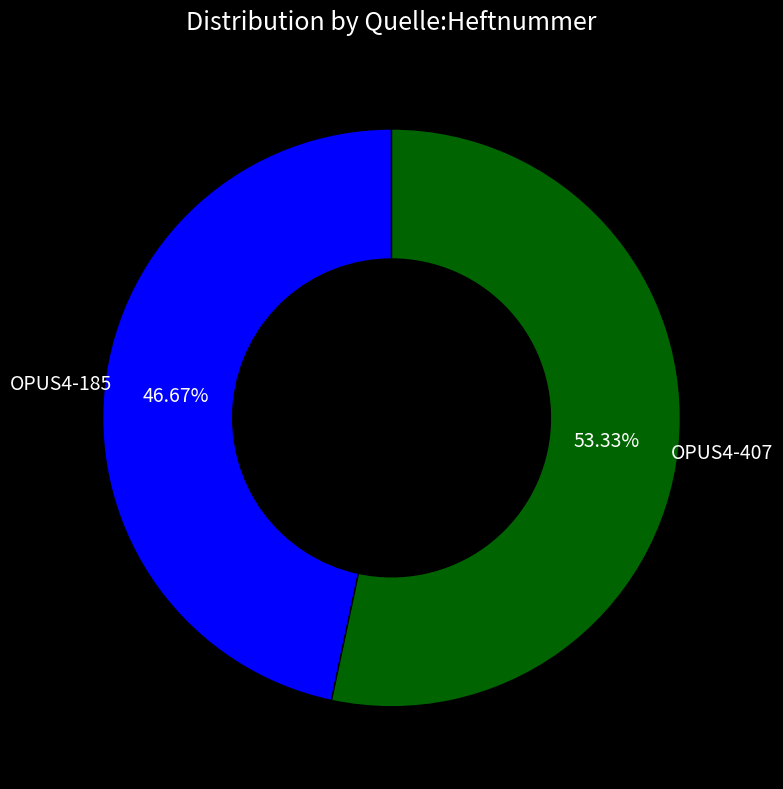

What is the majority slice?

OPUS4-407